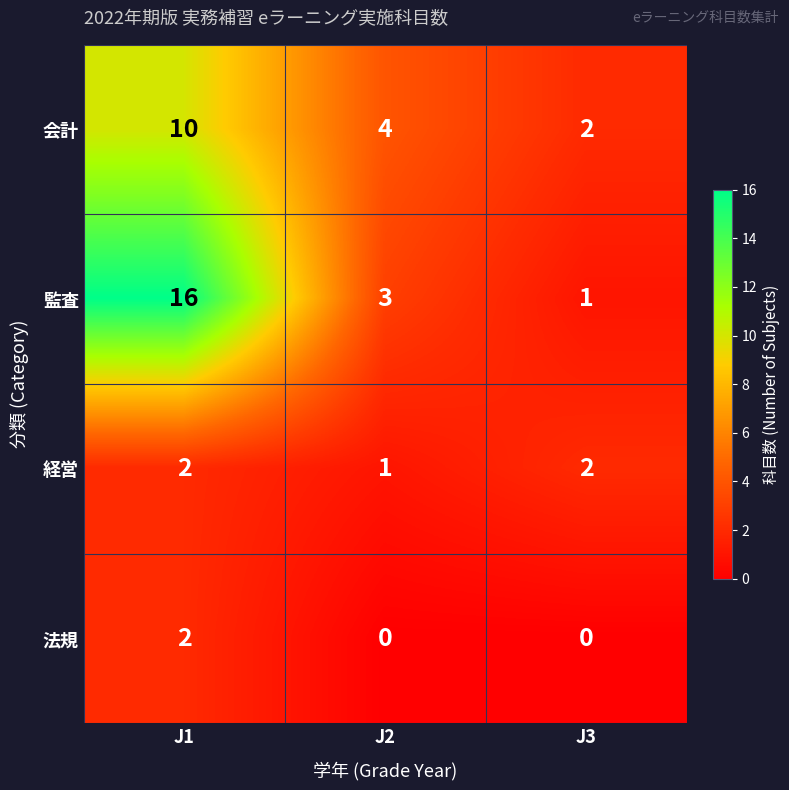

The 経営 series shows 1 at J2. True or false?

True